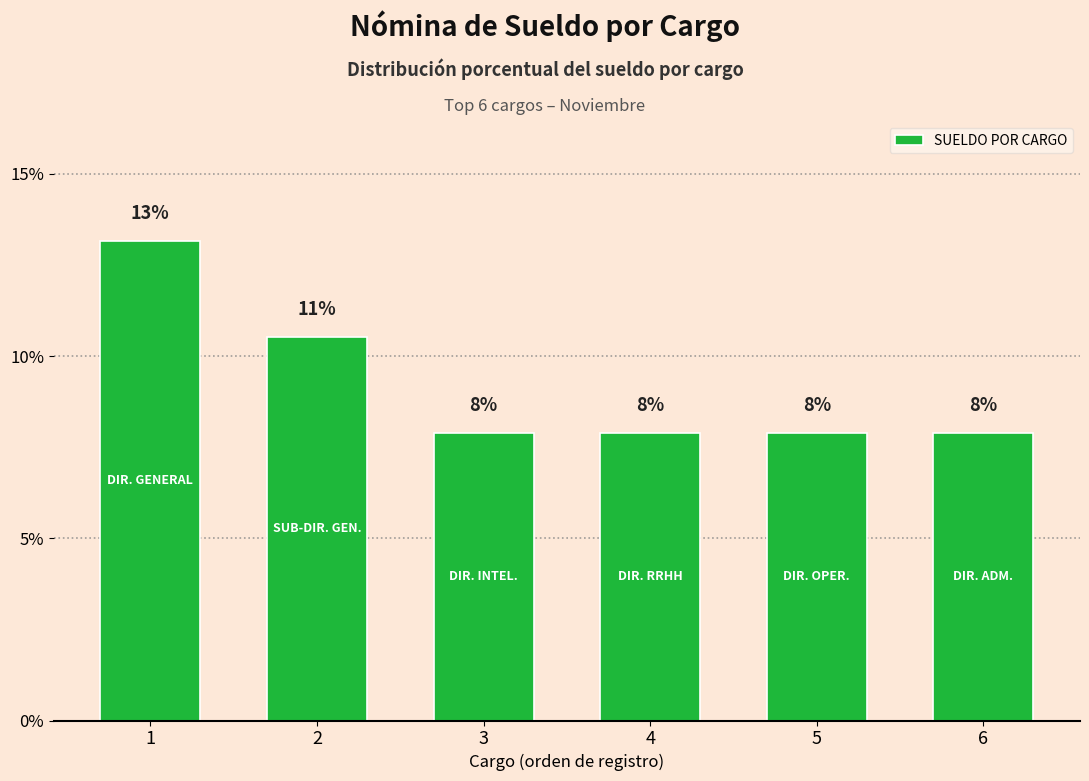

Are the bars horizontal?

No